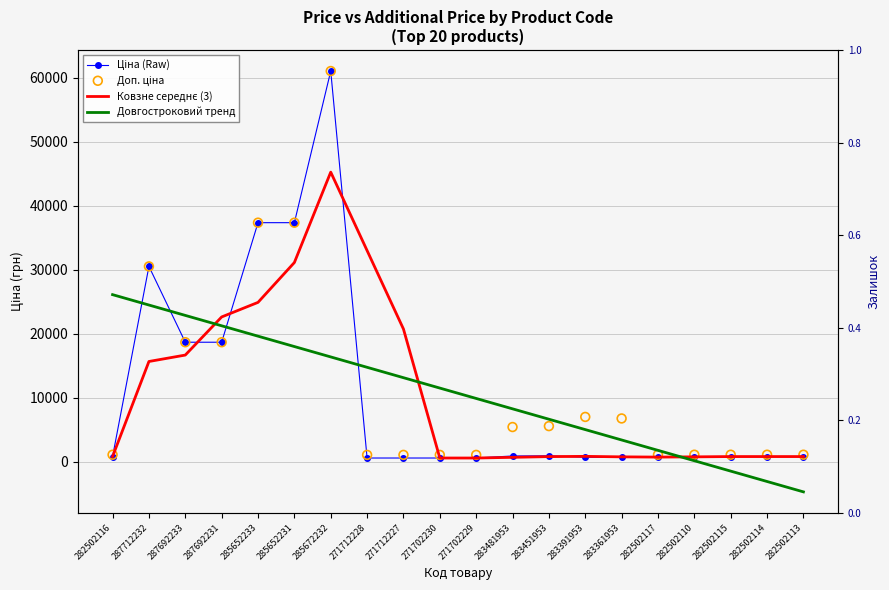

What is the total value across all series at 283451953?

13951.0